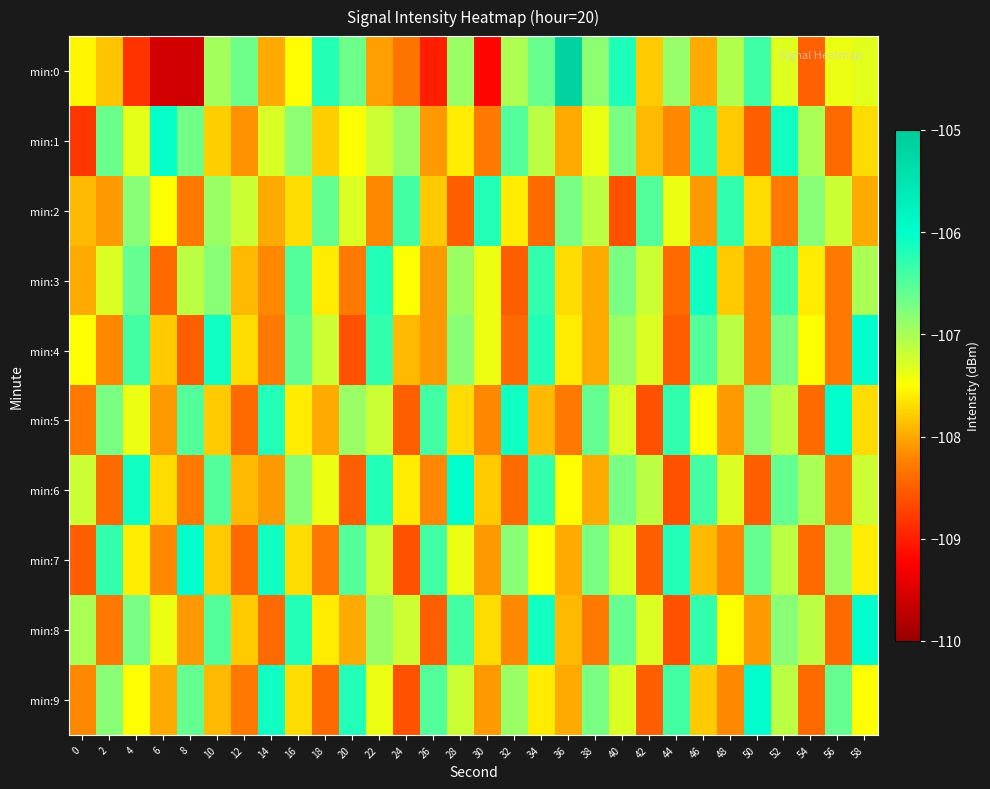

Which series has the largest total across all categories?

min:8